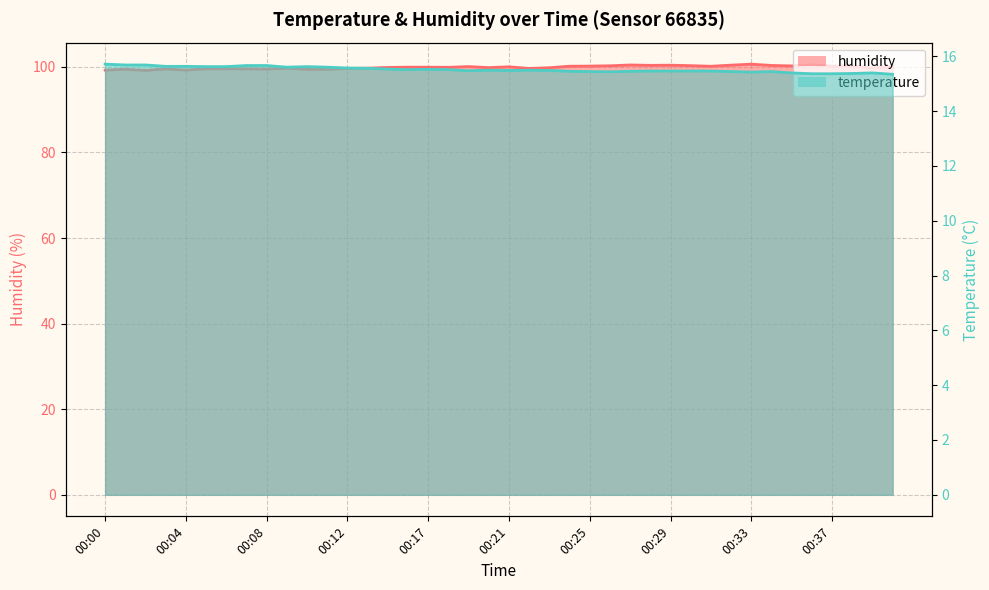

What is the total value across all series at 00:13?

115.3